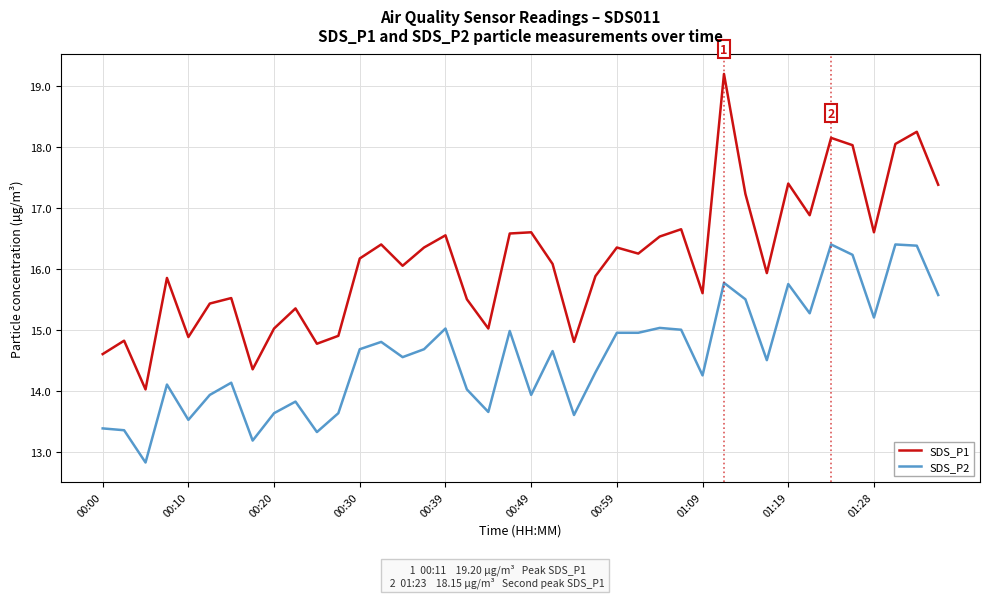

True or false: SDS_P1 and SDS_P2 cross at least once.

False